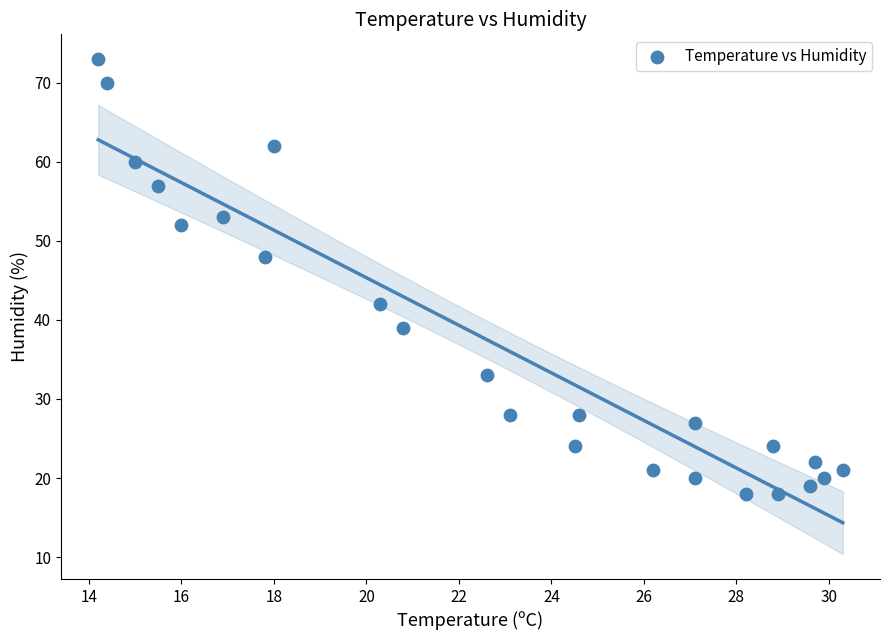

What is the range of Y values (max minus min)?

55